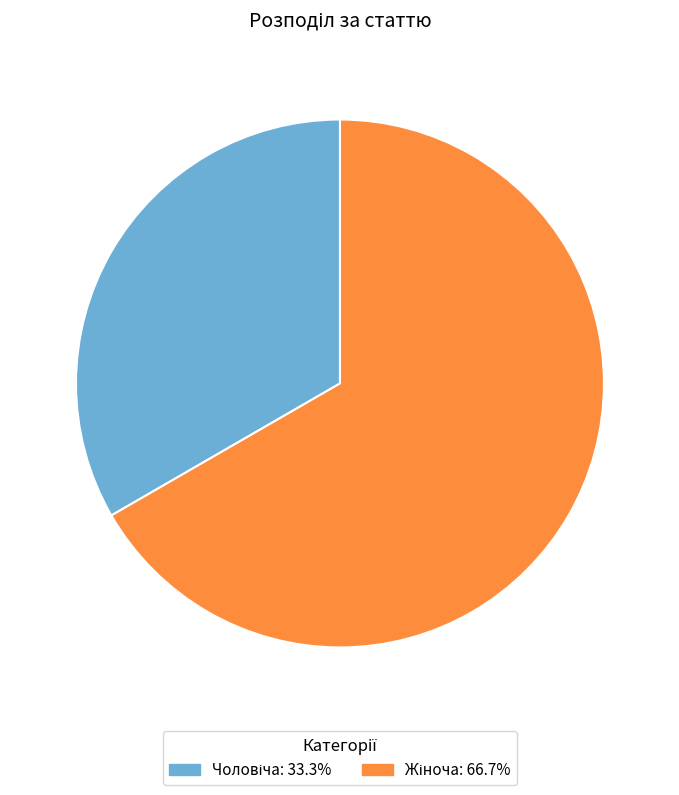

How many segments does this pie chart have?

2